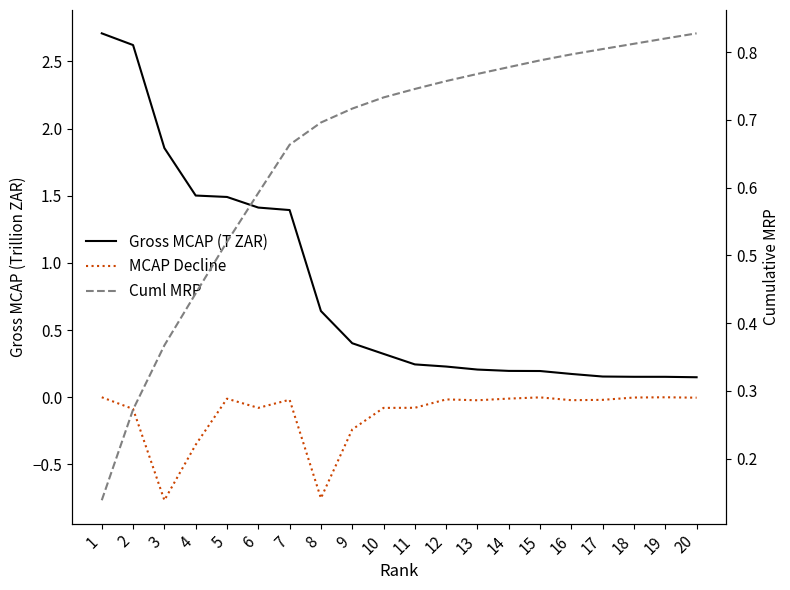

True or false: Gross MCAP (T ZAR) and MCAP Decline cross at least once.

False